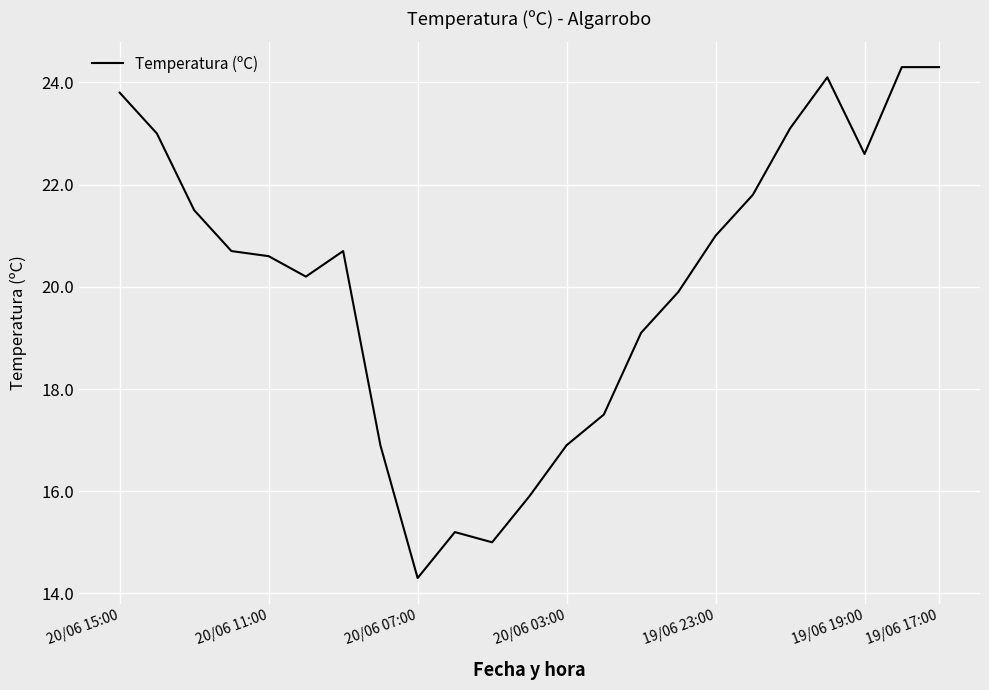

What is the difference between the maximum and minimum values?

10.0